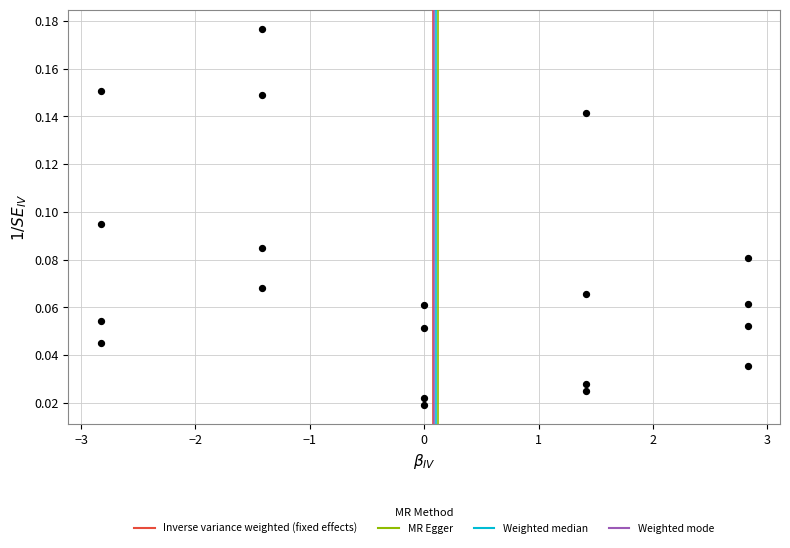

What is the range of X values (max minus min)?

5.7